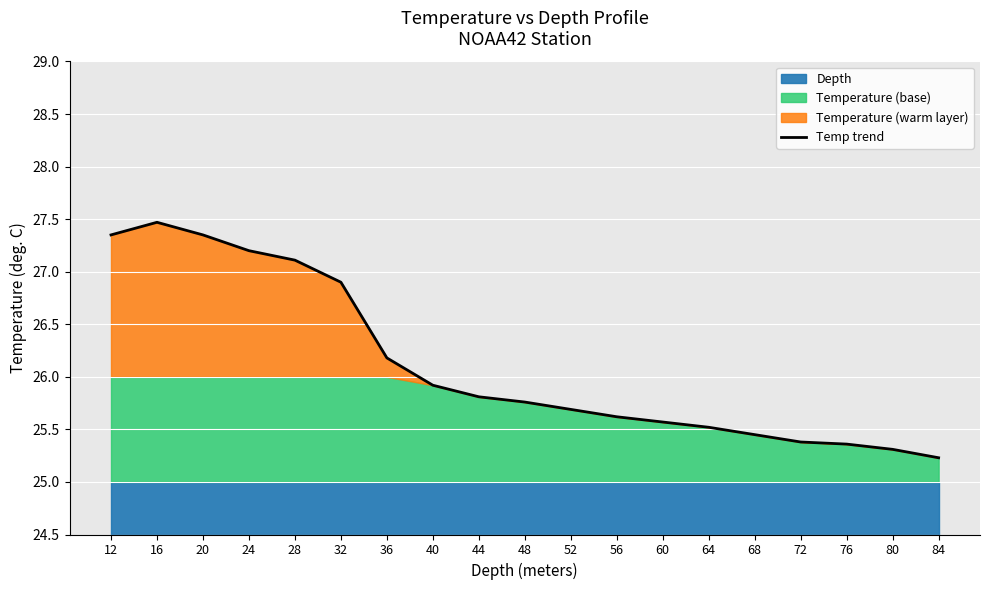

List the labels in order of value, largest first.

16, 12, 20, 24, 28, 32, 36, 40, 44, 48, 52, 56, 60, 64, 68, 72, 76, 80, 84